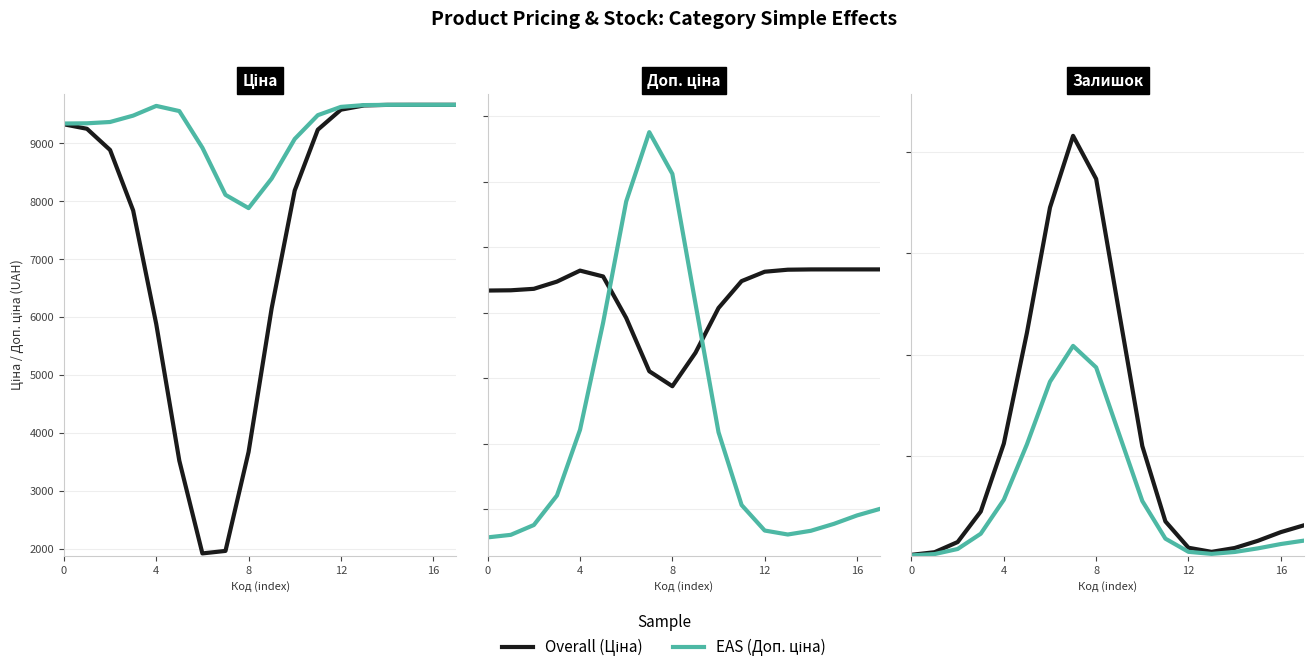

Which series changed the most between 0 and 13?

Ціна